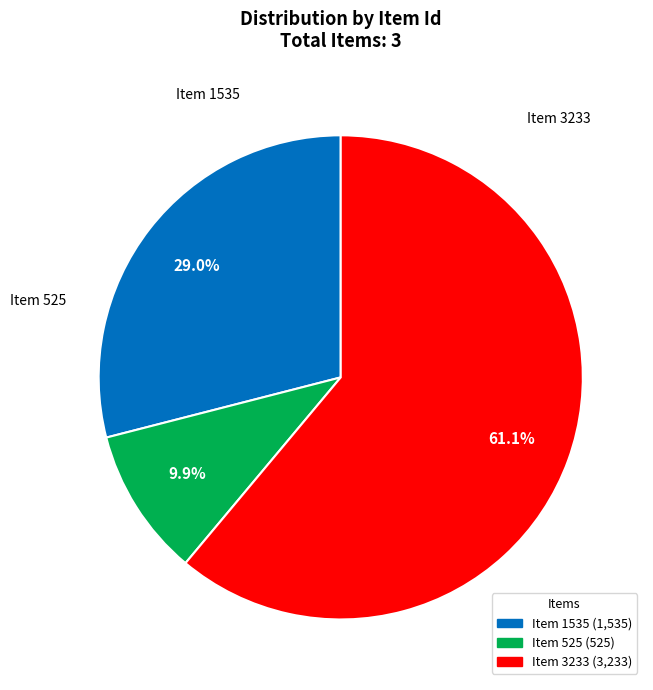

Combined, what portion of the pie is Item 525 and Item 1535?

38.9%